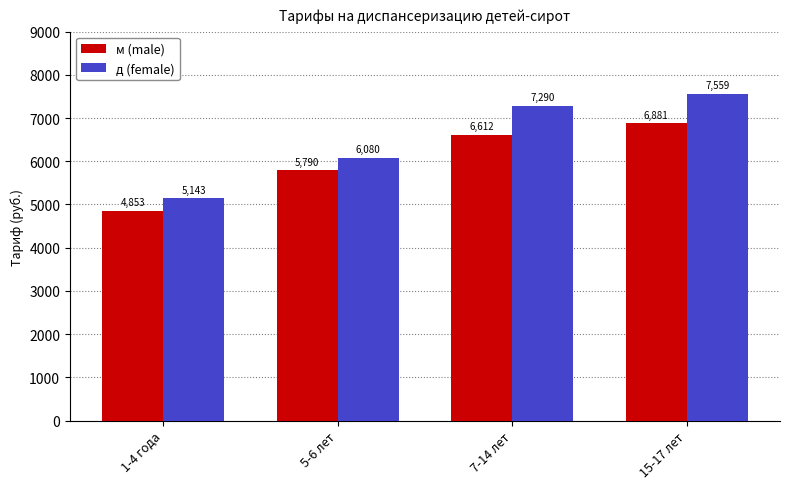

The value of м (male) at 5-6 лет is 3734.4. True or false?

False